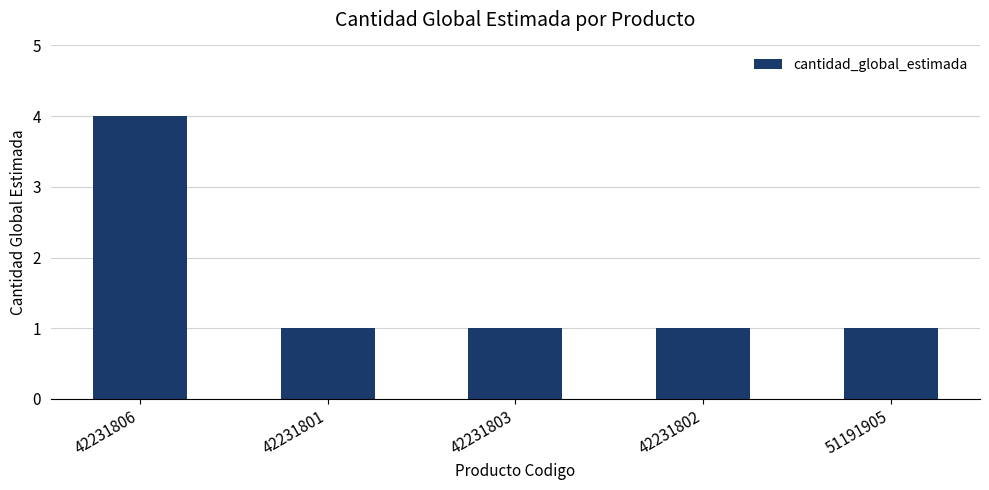

Are the bars grouped side by side (vs. stacked)?

No